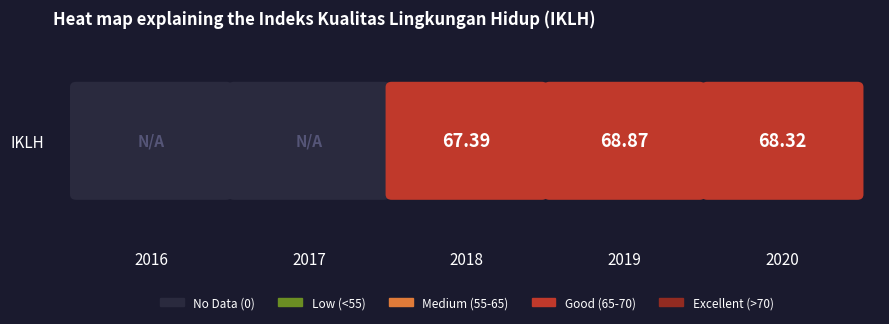

Is it true that the value at 2018 is 67.4?

True